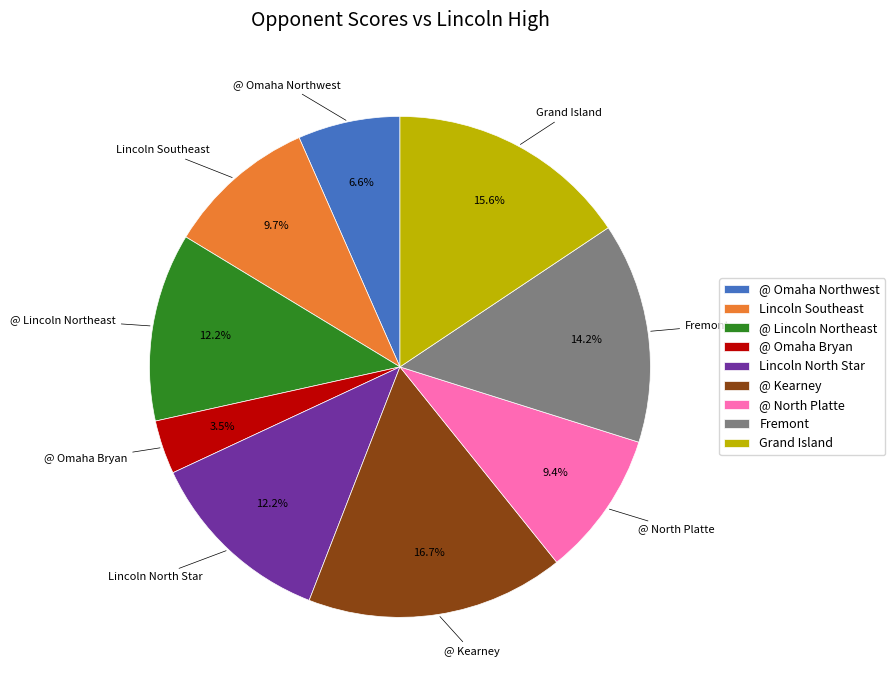

What is the ratio of the value at @ Kearney to the value at @ Lincoln Northeast?

1.4